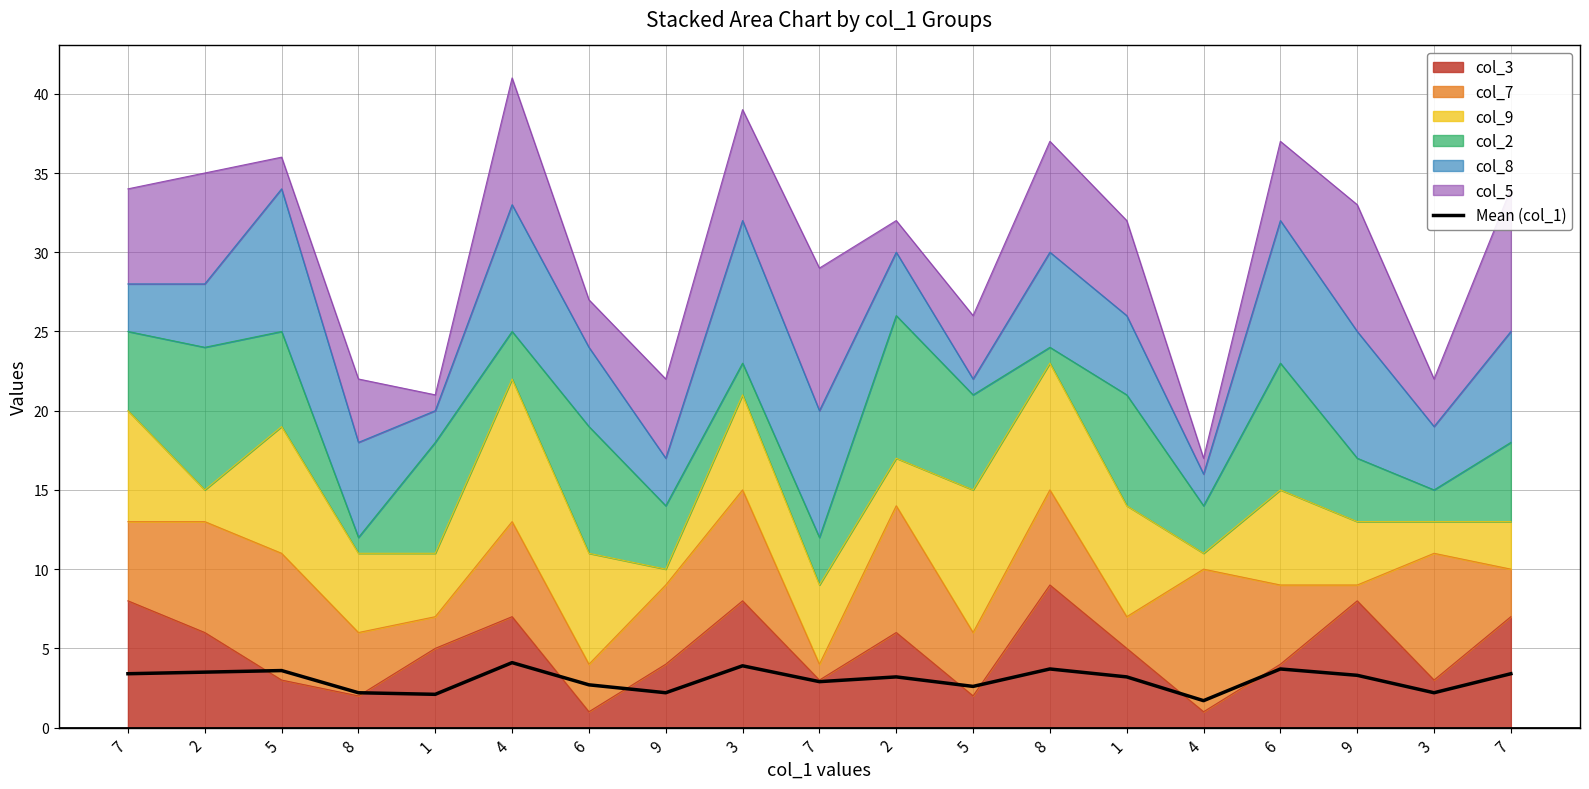

How many data points are above 3?

11